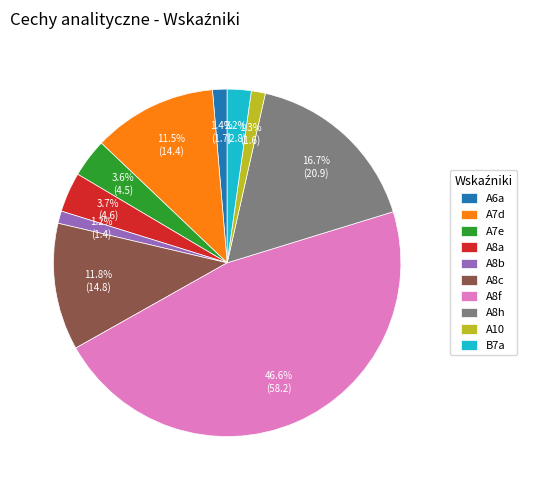

Which category has the biggest portion of the pie?

A8f